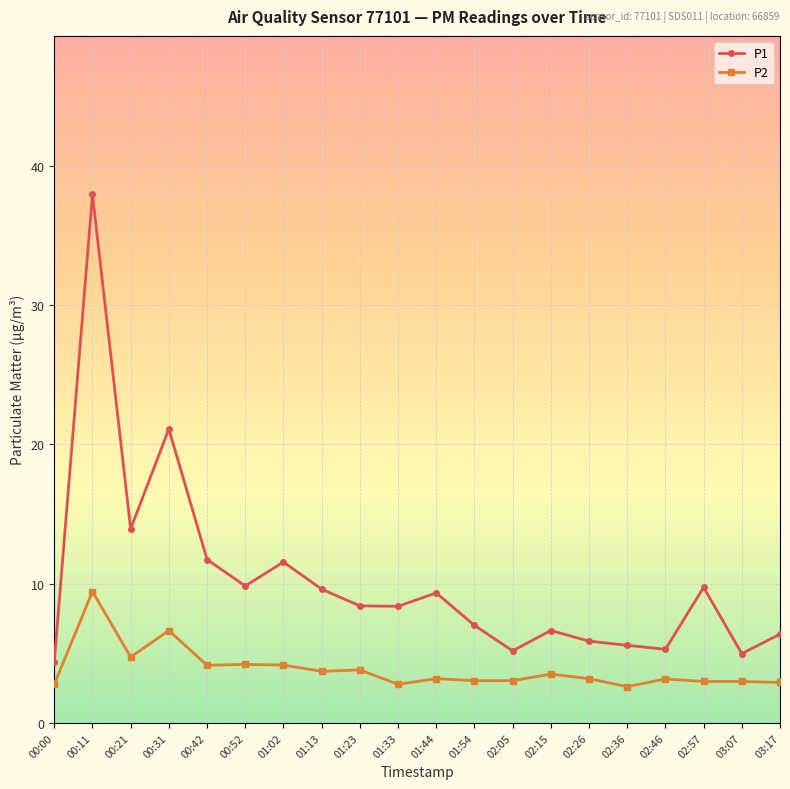

Rank the series at 00:21 from lowest to highest value.

P2, P1